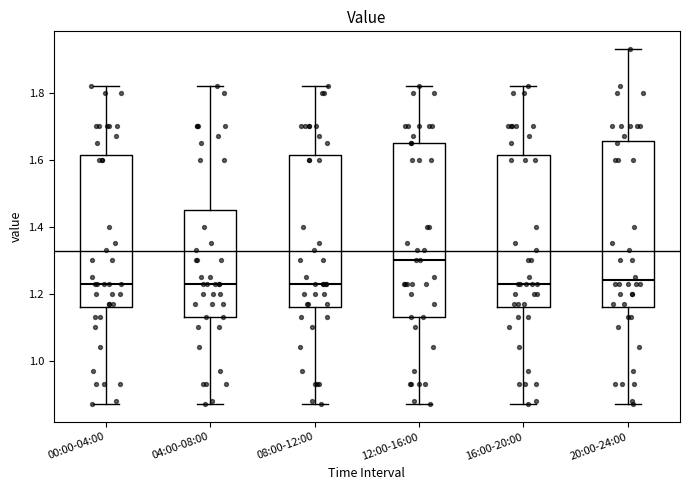

Where does the upper whisker of the box for 04:00-08:00 end on the y-axis? The values are not printed on the chart, so give them approximately, as read against the axis.

1.82